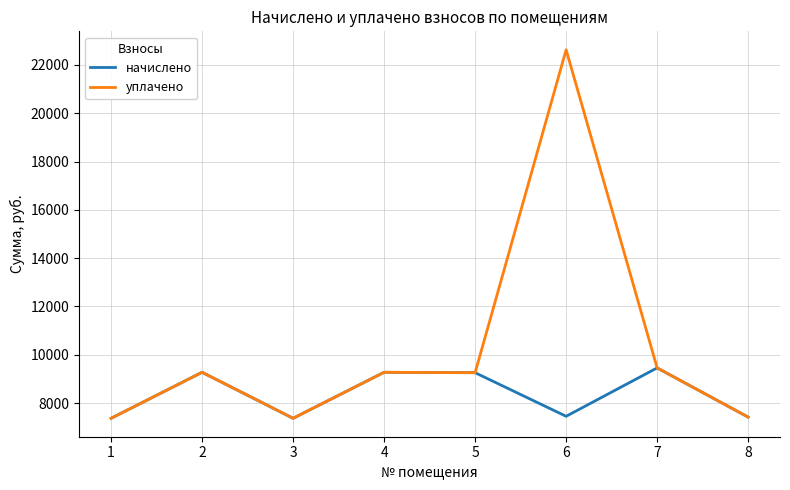

What is the minimum value shown in the chart?

7369.2